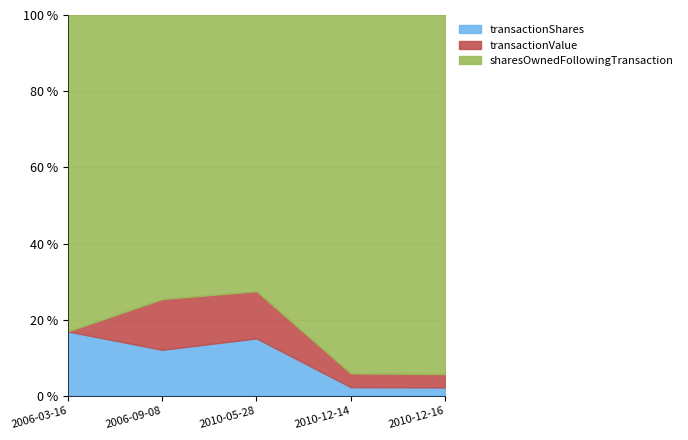

Reading left to right, transcribe all the data shown in this chart.

transactionShares: 2006-03-16=85220	2006-09-08=400000	2010-05-28=425000	2010-12-14=80500	2010-12-16=75000
transactionValue: 2006-03-16=0	2006-09-08=440000	2010-05-28=348500	2010-12-14=126660	2010-12-16=118704
sharesOwnedFollowingTransaction: 2006-03-16=418803	2006-09-08=2467800	2010-05-28=2042800	2010-12-14=3315885	2010-12-16=3195885